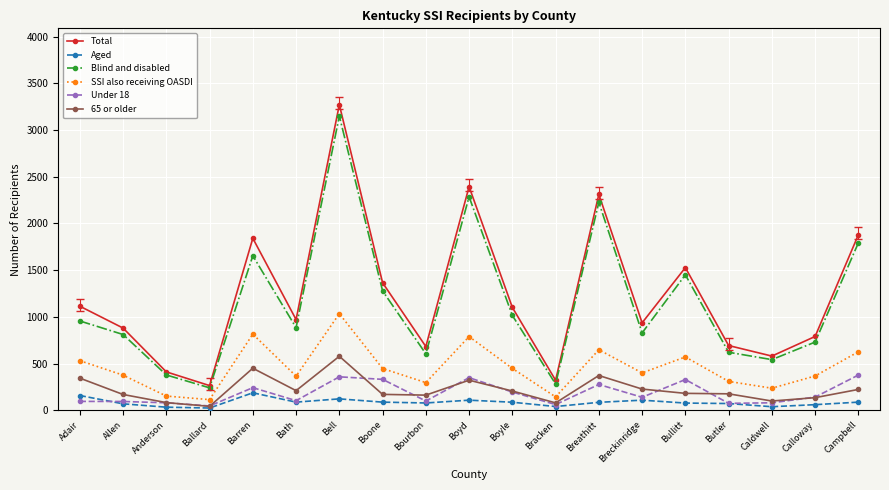

What is the average value of the Blind and disabled series?

1143